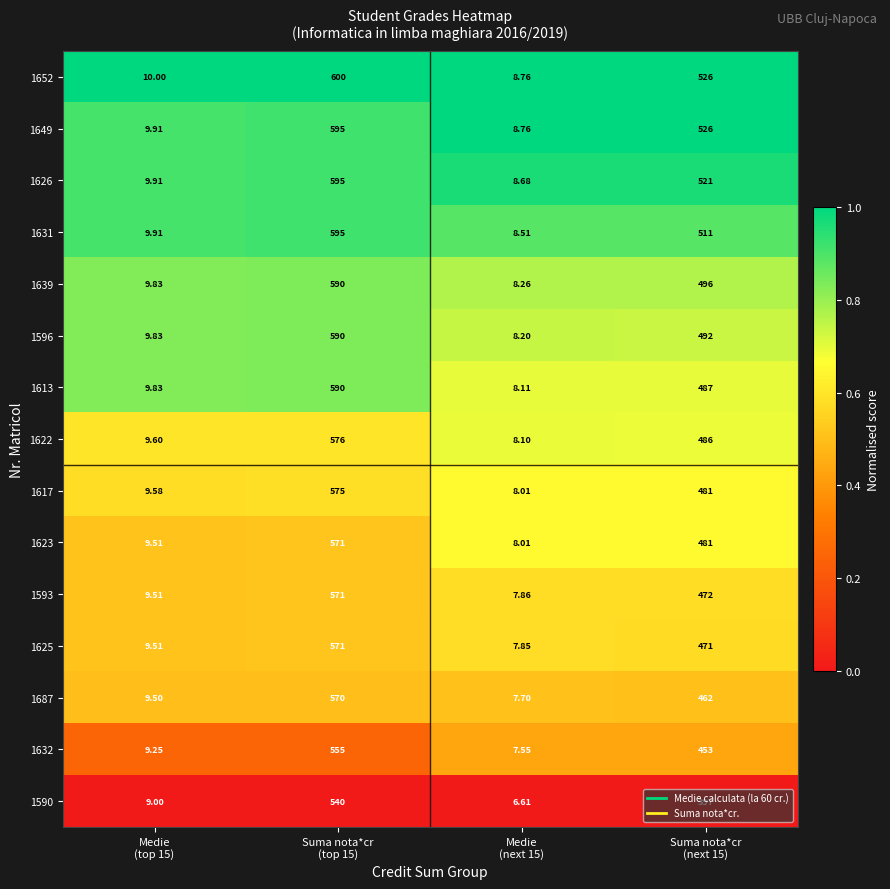

Which has a higher value, Suma nota*cr
(top 15) or Medie
(top 15)?

Suma nota*cr
(top 15)